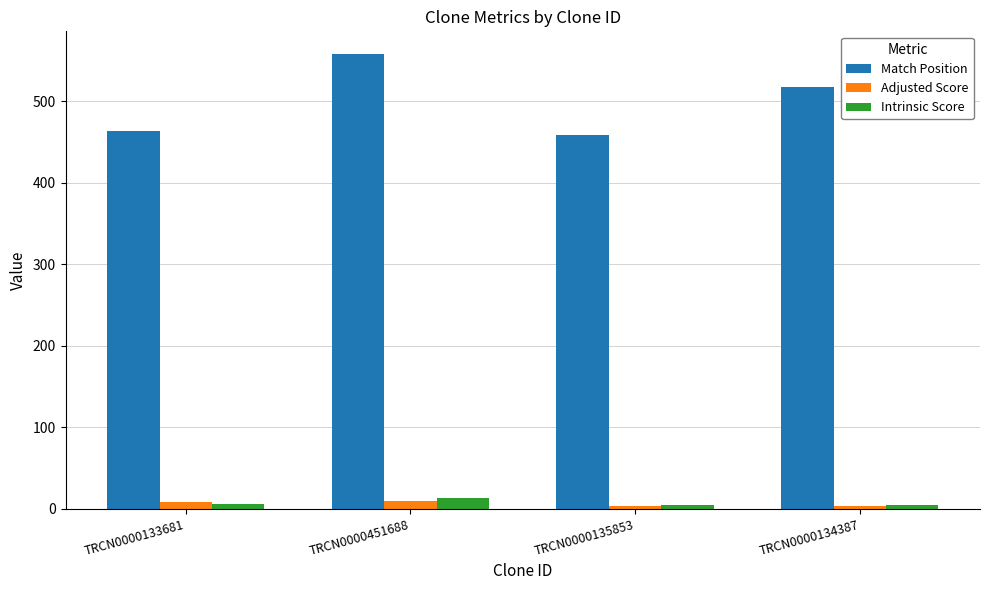

True or false: Intrinsic Score has a value of 13.2 at TRCN0000451688.

True